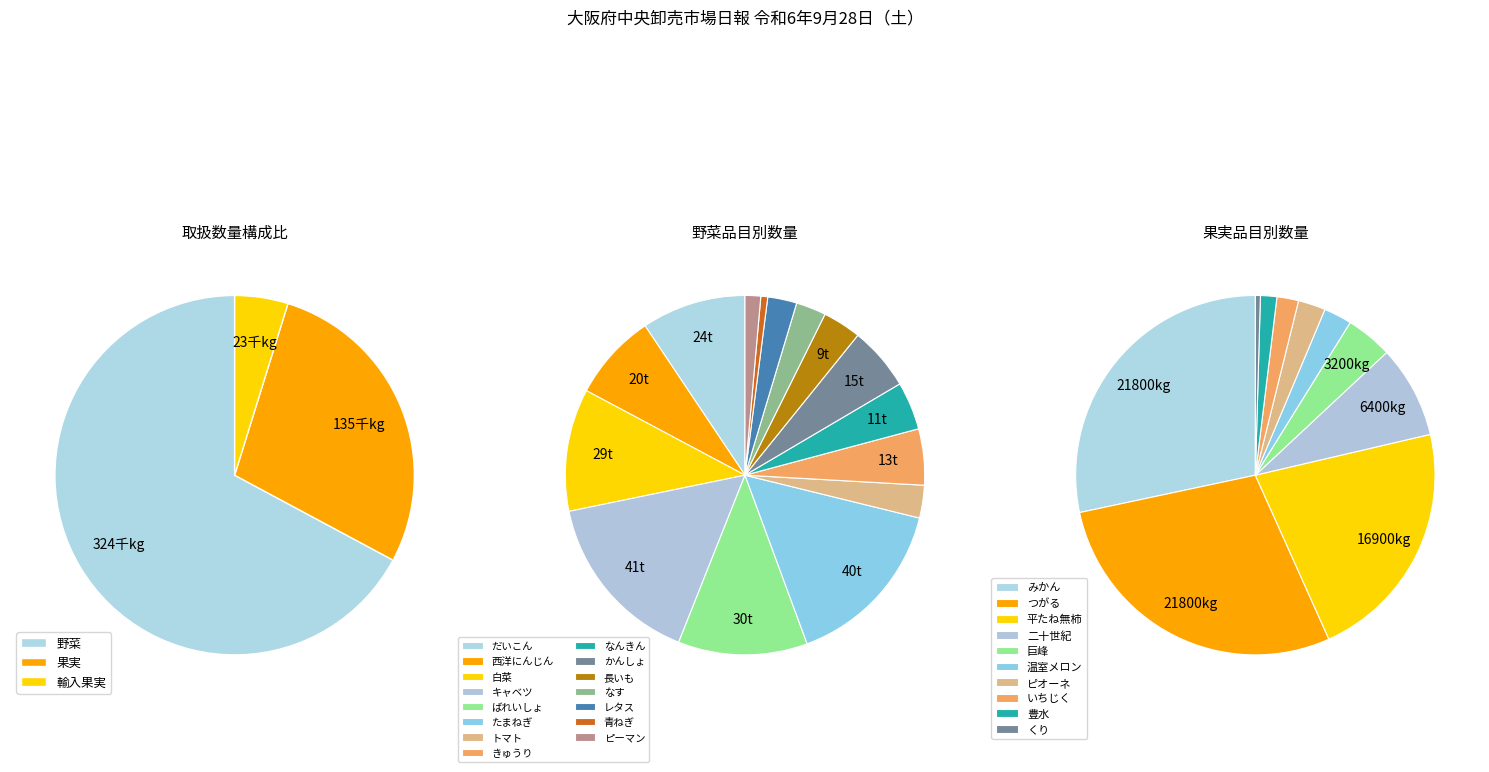

Does any single category account for the majority?

Yes